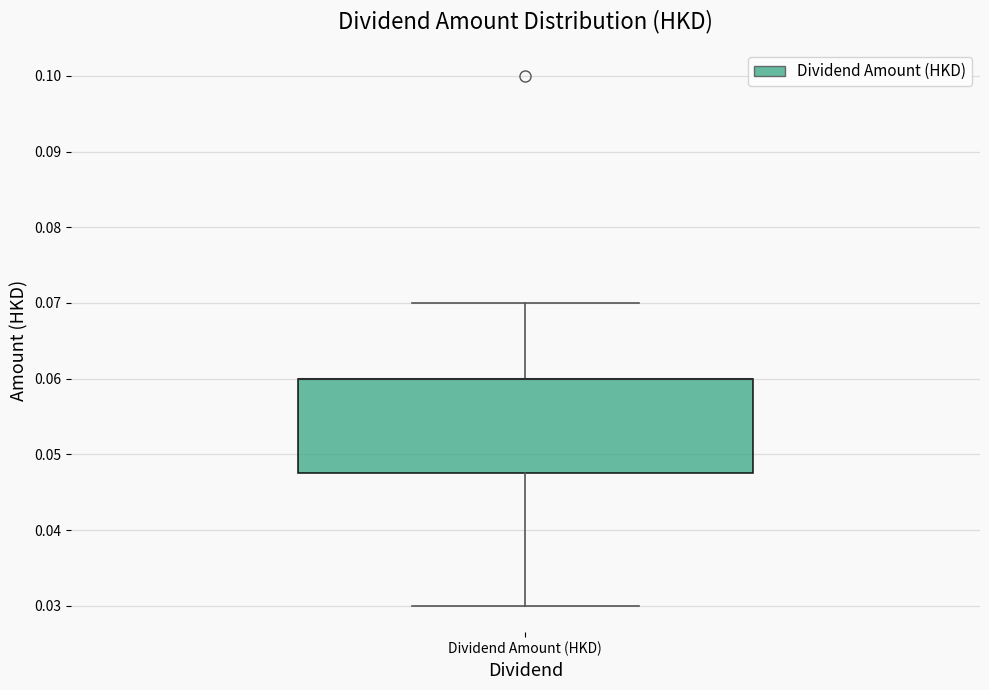

Transcribe this box plot: give where the median line is, the range the box spans, and where the two whiskers end, as read against the y-axis. The values are not printed on the chart, so give them approximately, as read against the axis.

median 0.060 (drawn on the box's upper edge), box 0.048 to 0.060, whiskers 0.030 to 0.070